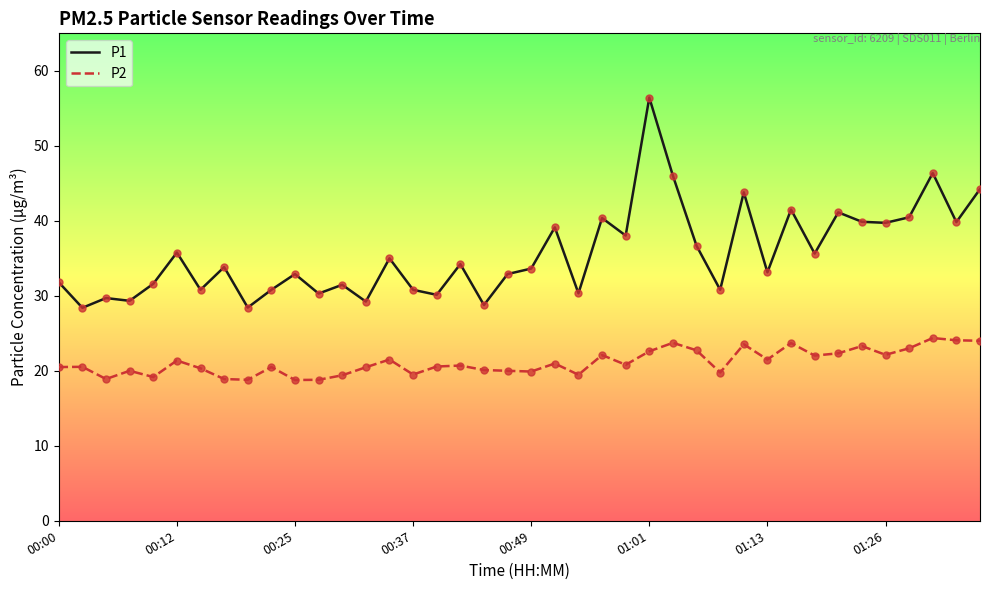

What are all the series names shown in the legend?

P1, P2